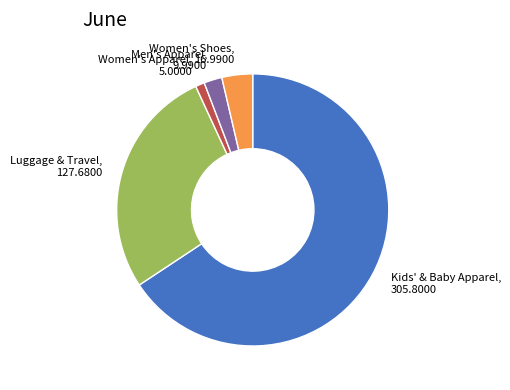

Is it true that Women's Apparel is 1% of the pie?

True